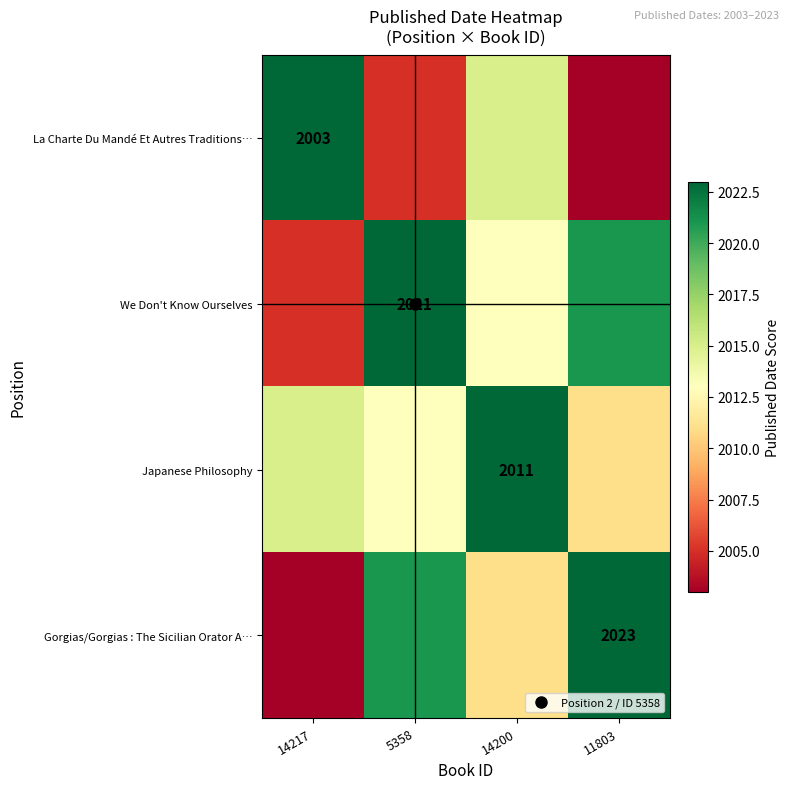

What is the greatest value displayed?

2023